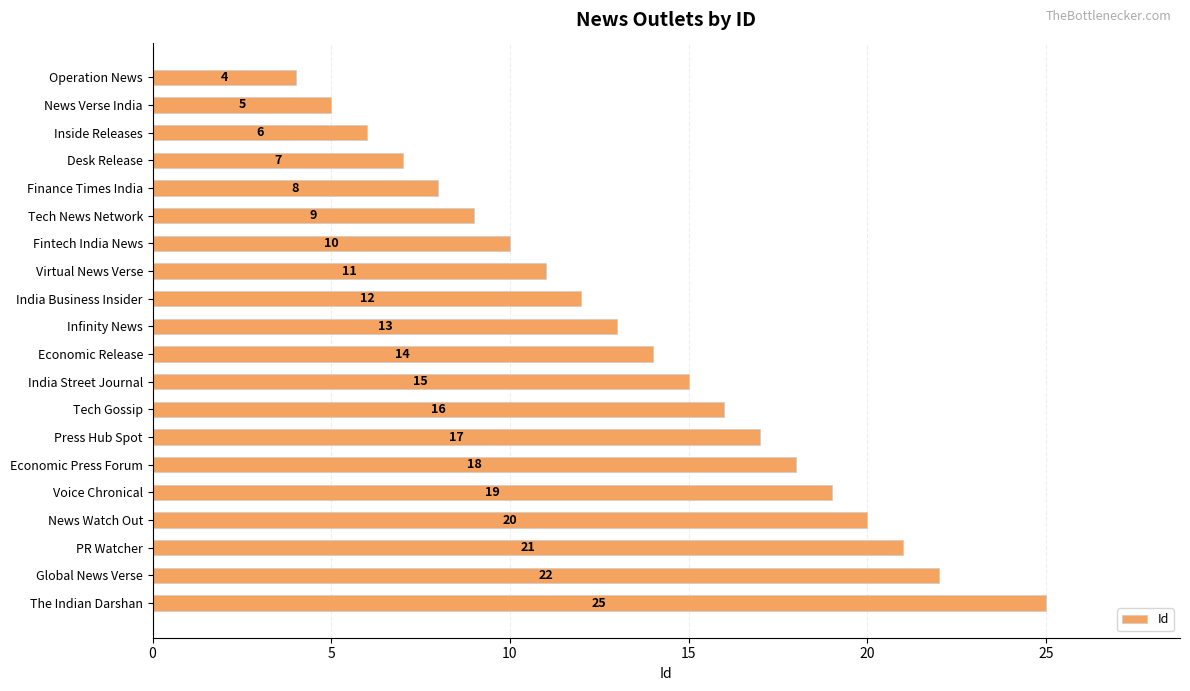

Reading top to bottom, transcribe all the data shown in this chart.

4	5	6	7	8	9	10	11	12	13	14	15	16	17	18	19	20	21	22	25